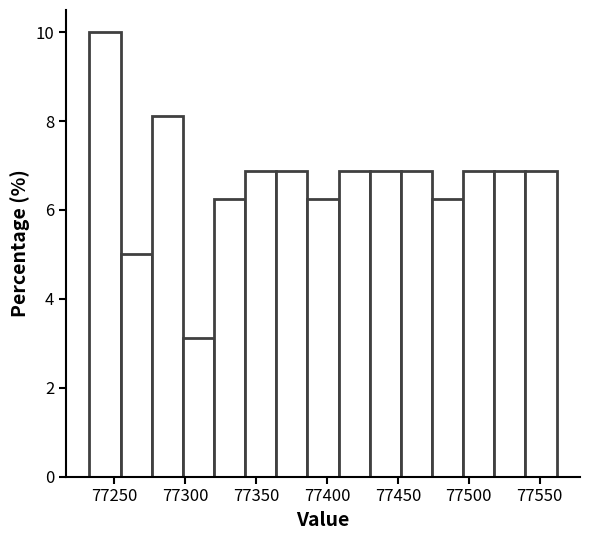

Reading left to right, transcribe this chart: for each bar, give the range it covers on the x-axis and its height. Neither the bar edges nor the heights are printed on the chart, so give them approximately, as read against the axes.

77230 to 77255: 10.0
77255 to 77275: 5.0
77275 to 77300: 8.2
77300 to 77320: 3.2
77320 to 77340: 6.2
77340 to 77365: 6.8
77365 to 77385: 6.8
77385 to 77410: 6.2
77410 to 77430: 6.8
77430 to 77450: 6.8
77450 to 77475: 6.8
77475 to 77495: 6.2
77495 to 77520: 6.8
77520 to 77540: 6.8
77540 to 77560: 6.8